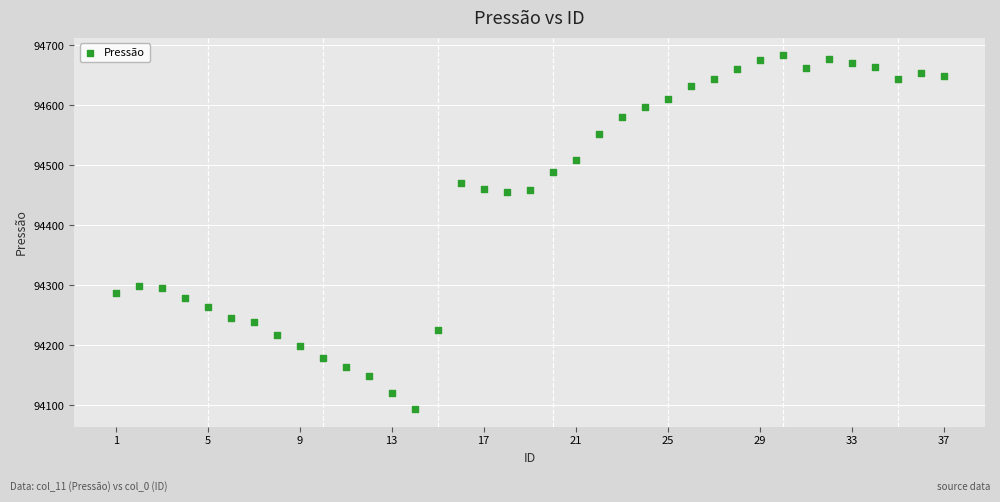

What is the range of X values (max minus min)?

36.0